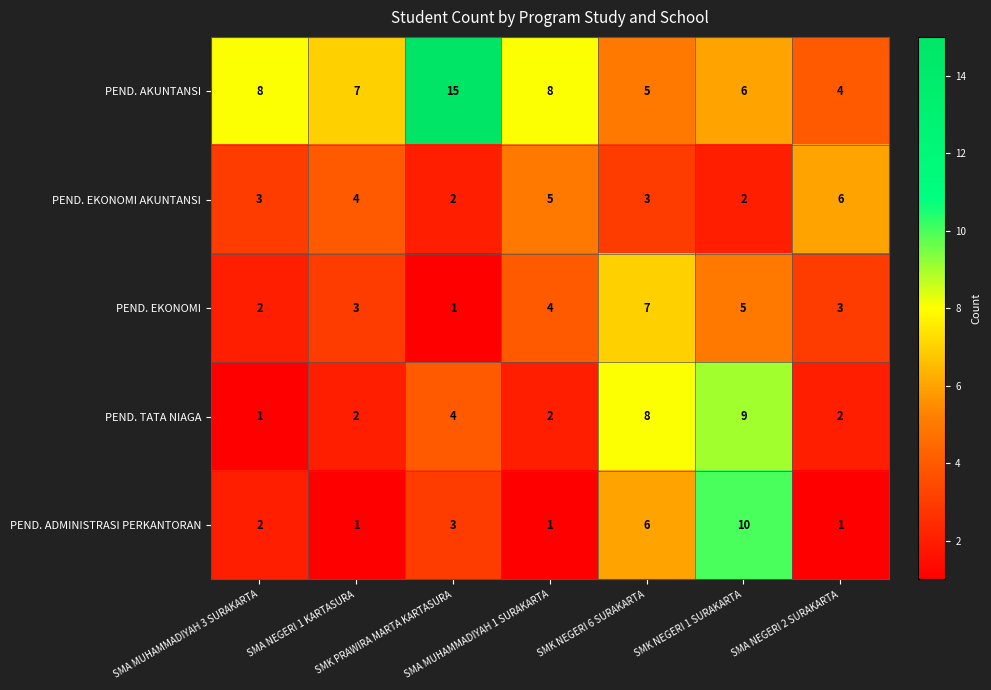

What is the minimum value for PEND. AKUNTANSI?

4